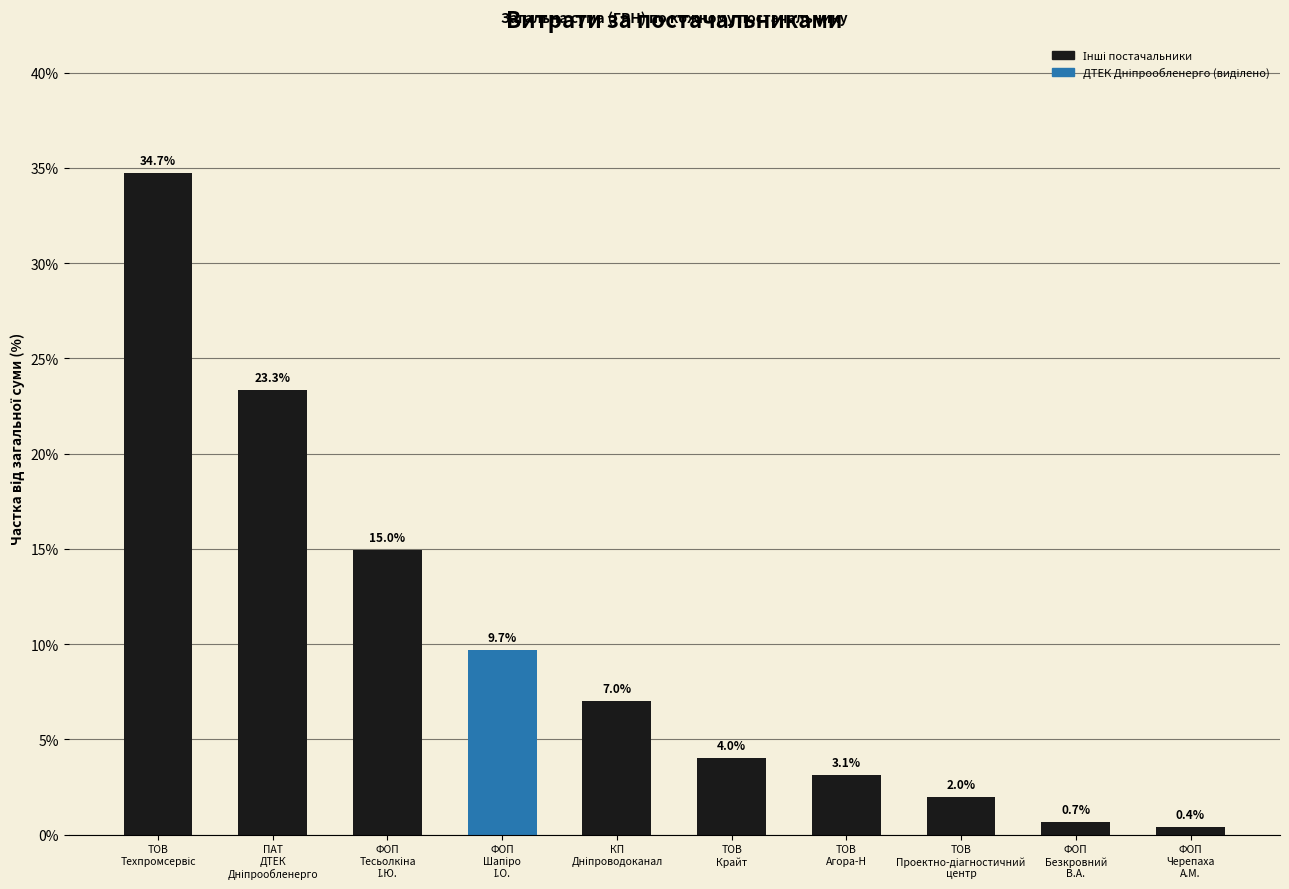

Reading left to right, what are all the values shown in this chart?

34.7	23.3	15.0	9.7	7.0	4.0	3.1	2.0	0.7	0.4